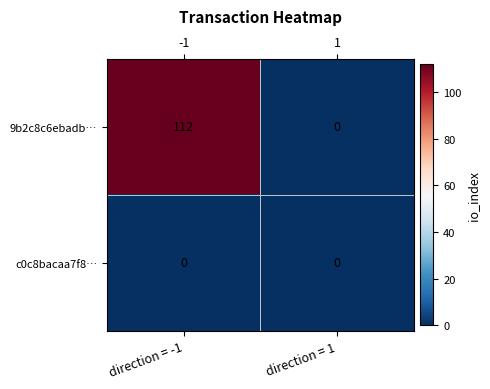

Which series has the largest range (max minus min)?

9b2c8c6ebadb…